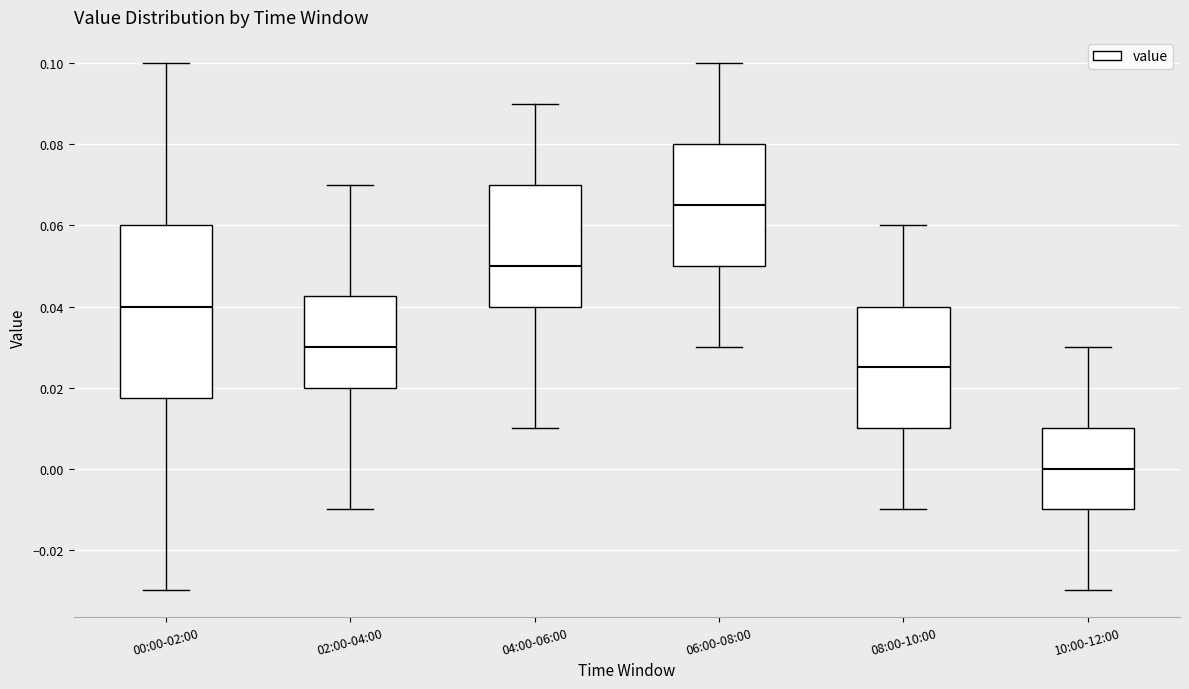

Reading left to right, transcribe this box plot: for each box, give where its median line is, the range the box spans, and where its two whiskers end, as read against the y-axis. The values are not printed on the chart, so give them approximately, as read against the axis.

00:00-02:00: median 0.040, box 0.018 to 0.060, whiskers -0.030 to 0.100
02:00-04:00: median 0.030, box 0.020 to 0.042, whiskers -0.010 to 0.070
04:00-06:00: median 0.050, box 0.040 to 0.070, whiskers 0.010 to 0.090
06:00-08:00: median 0.066, box 0.050 to 0.080, whiskers 0.030 to 0.100
08:00-10:00: median 0.026, box 0.010 to 0.040, whiskers -0.010 to 0.060
10:00-12:00: median 0.000, box -0.010 to 0.010, whiskers -0.030 to 0.030